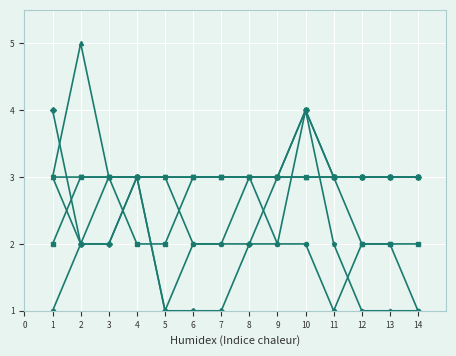

At which category is the sum across all series the highest?

10